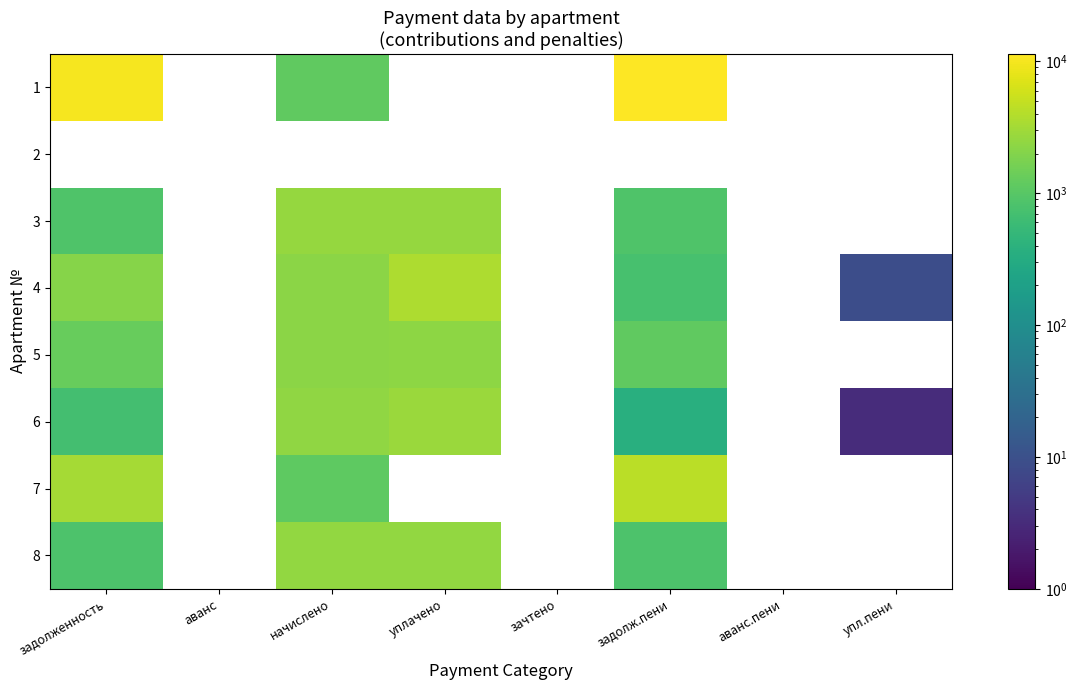

Is the value of 8 at аванс greater than the value of 6 at упл.пени?

No